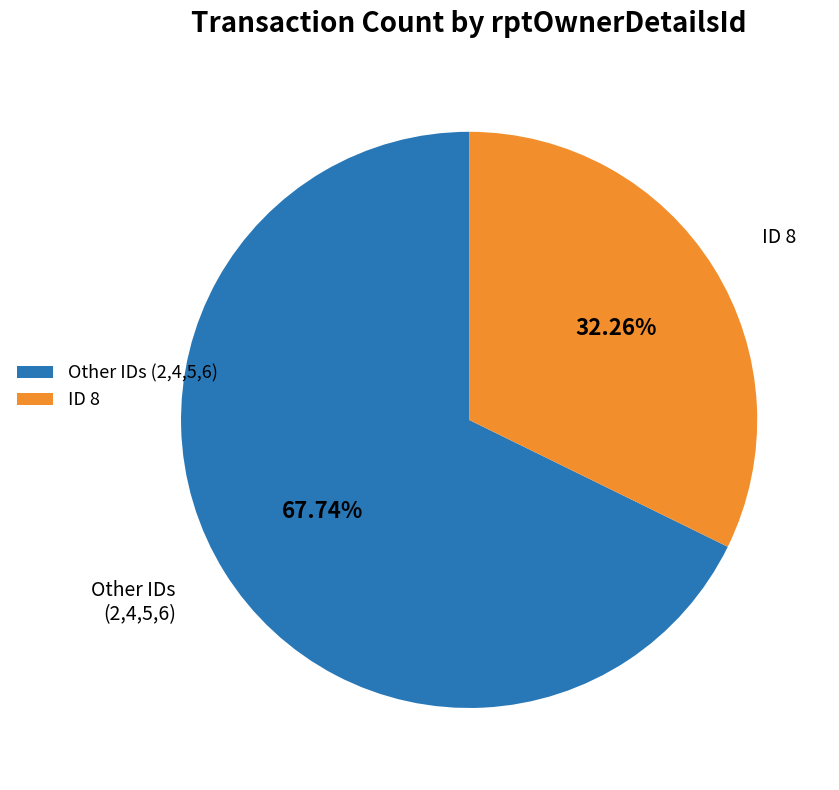

Which slice represents more than half of the pie?

Other IDs (2,4,5,6)